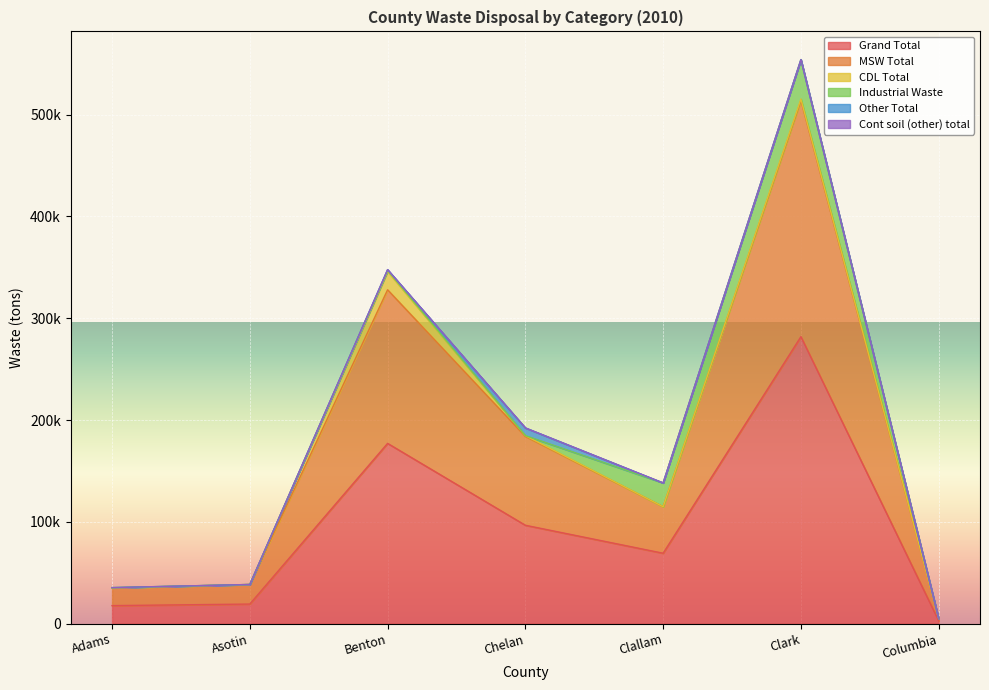

How many series are shown in this chart?

6